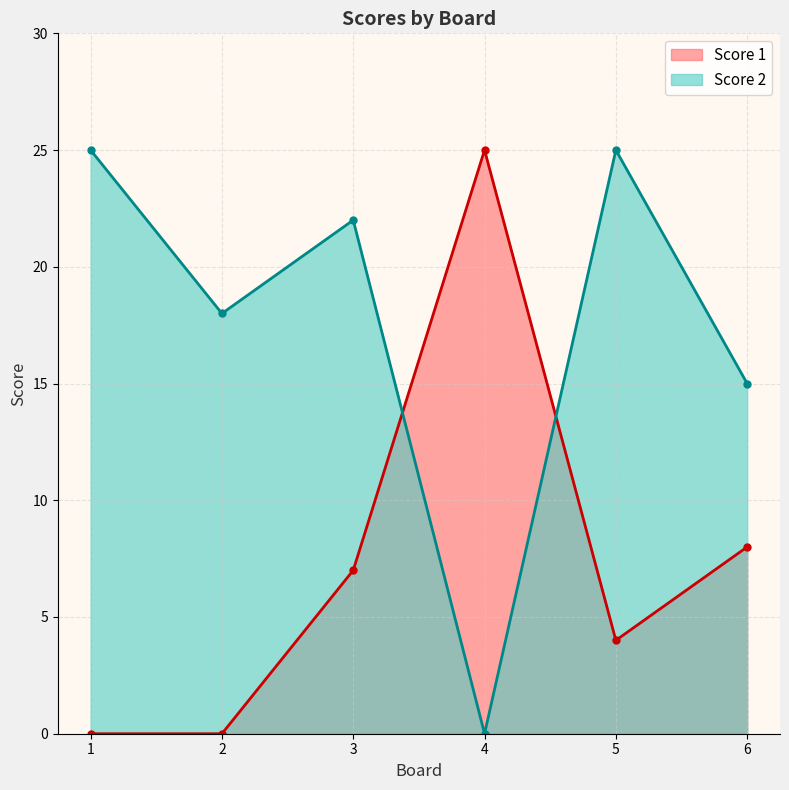

What is the maximum value for Score 1?

25